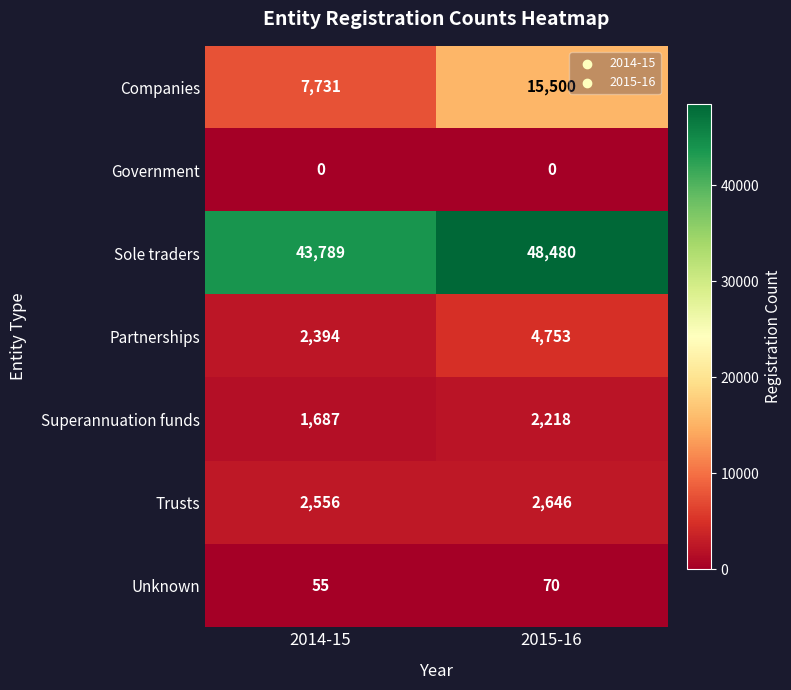

At which label is Partnerships closest to 3573?

2014-15